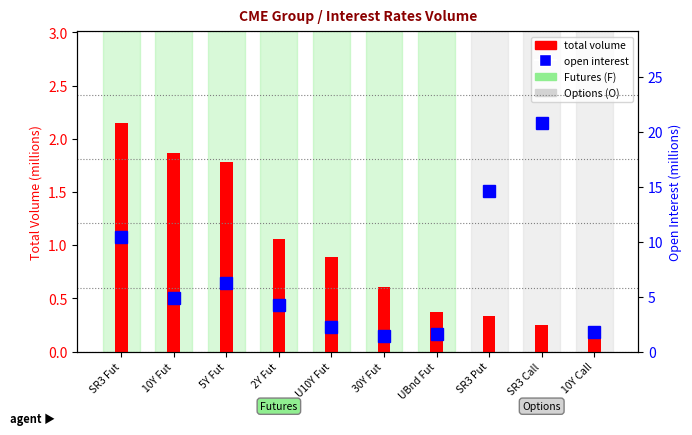

The total volume series shows 1.3 at U10Y Fut. True or false?

False